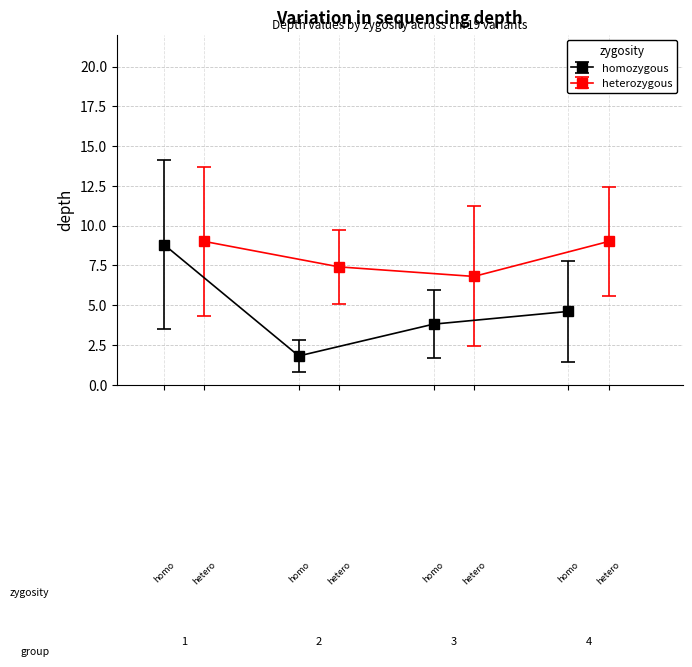

In homozygous, how many points are lower than both neighbors (excluding endpoints)?

1